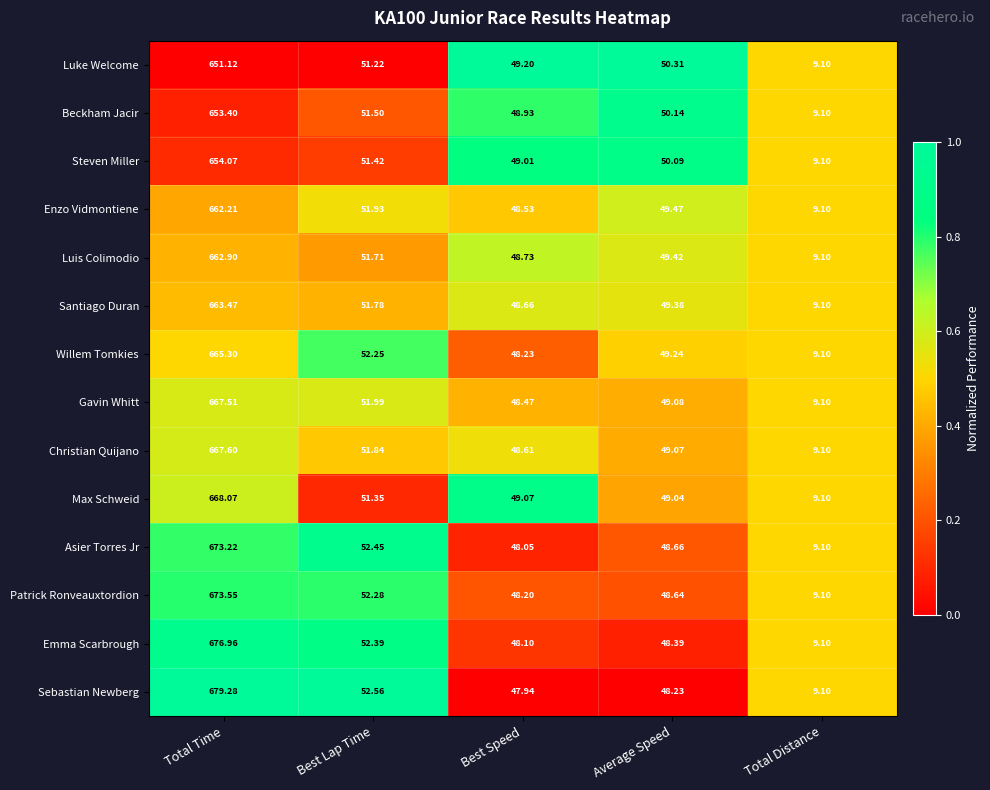

List the labels in order of Luis Colimodio value, largest first.

Total Time, Best Lap Time, Average Speed, Best Speed, Total Distance